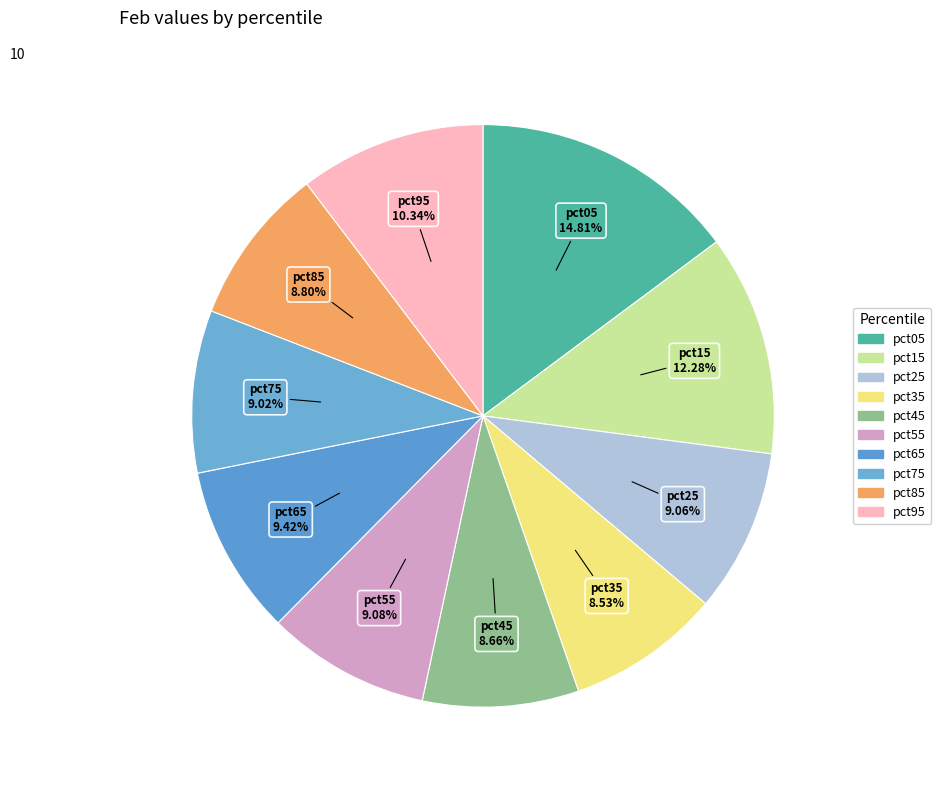

What percentage is the pct25 slice, to the nearest percent?

9%